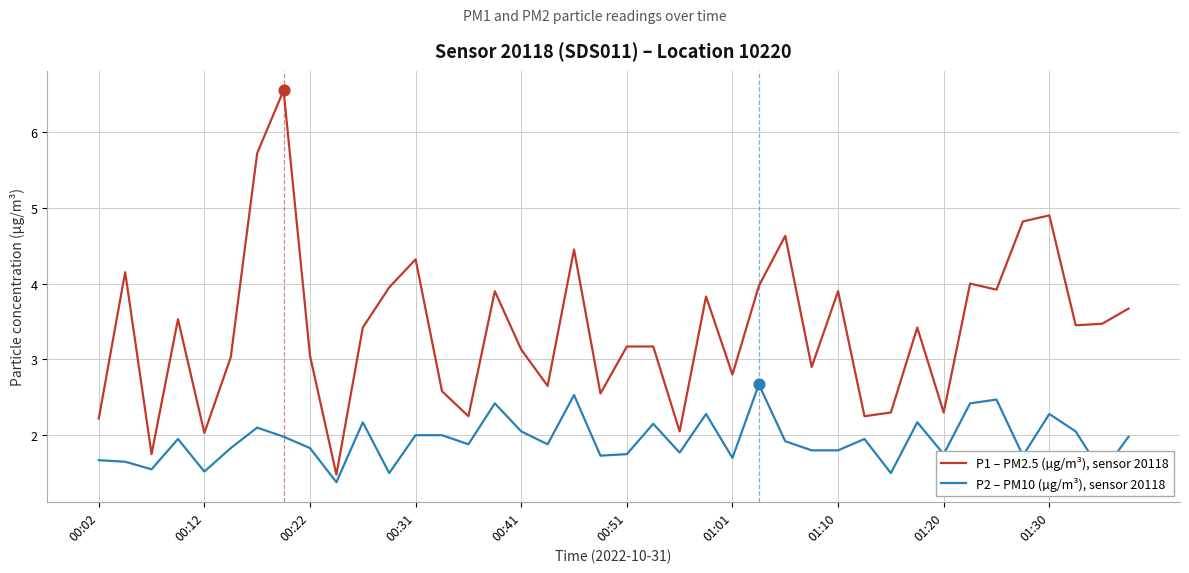

Which series has the largest total across all categories?

P1 – PM2.5 (µg/m³), sensor 20118